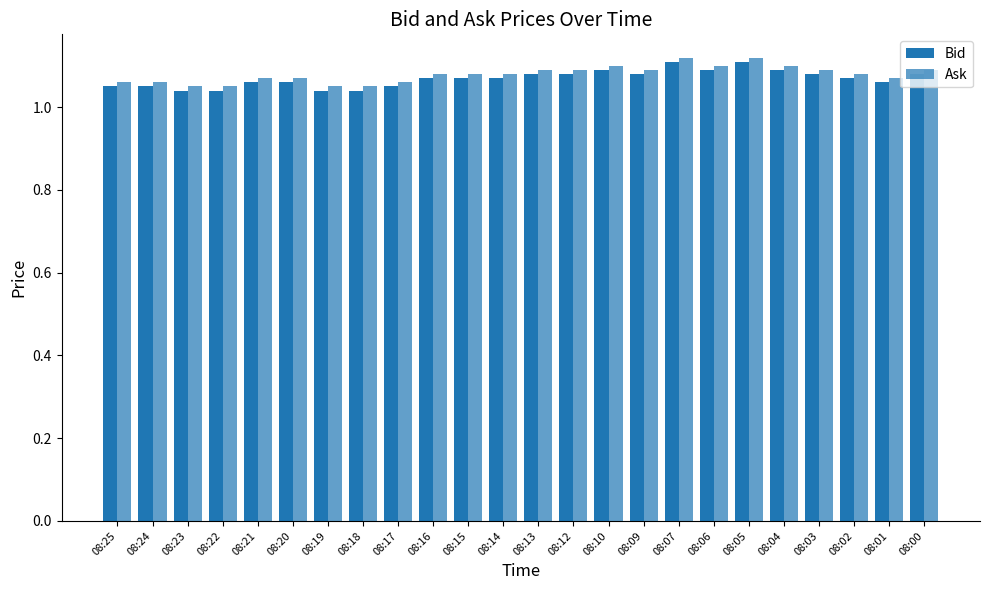

How many bars are there in each group?

2